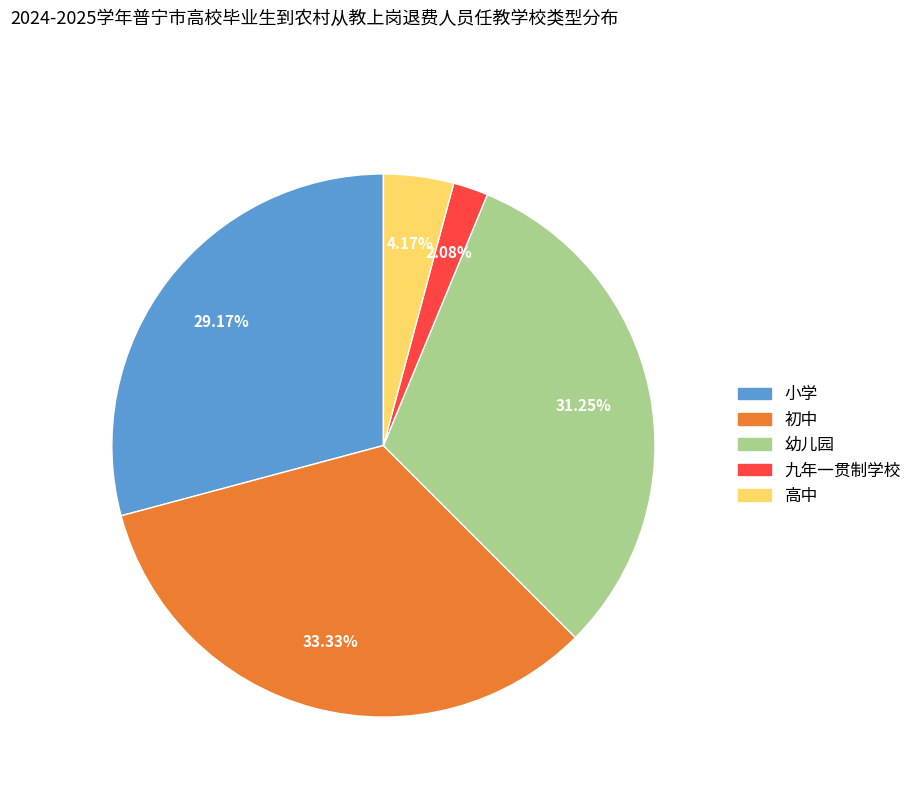

Does 幼儿园 represent more than half of the total?

No